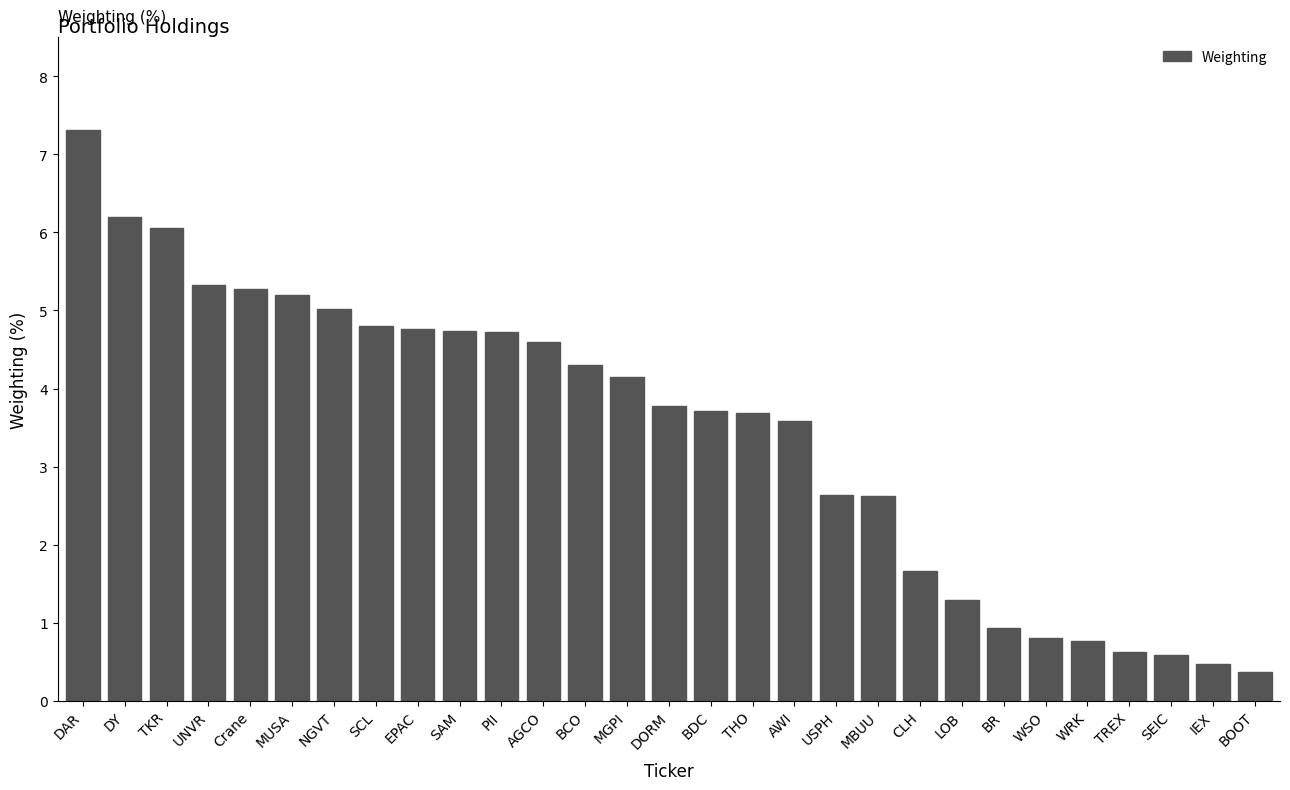

The chart shows a value of 7.1 at MGPI. True or false?

False